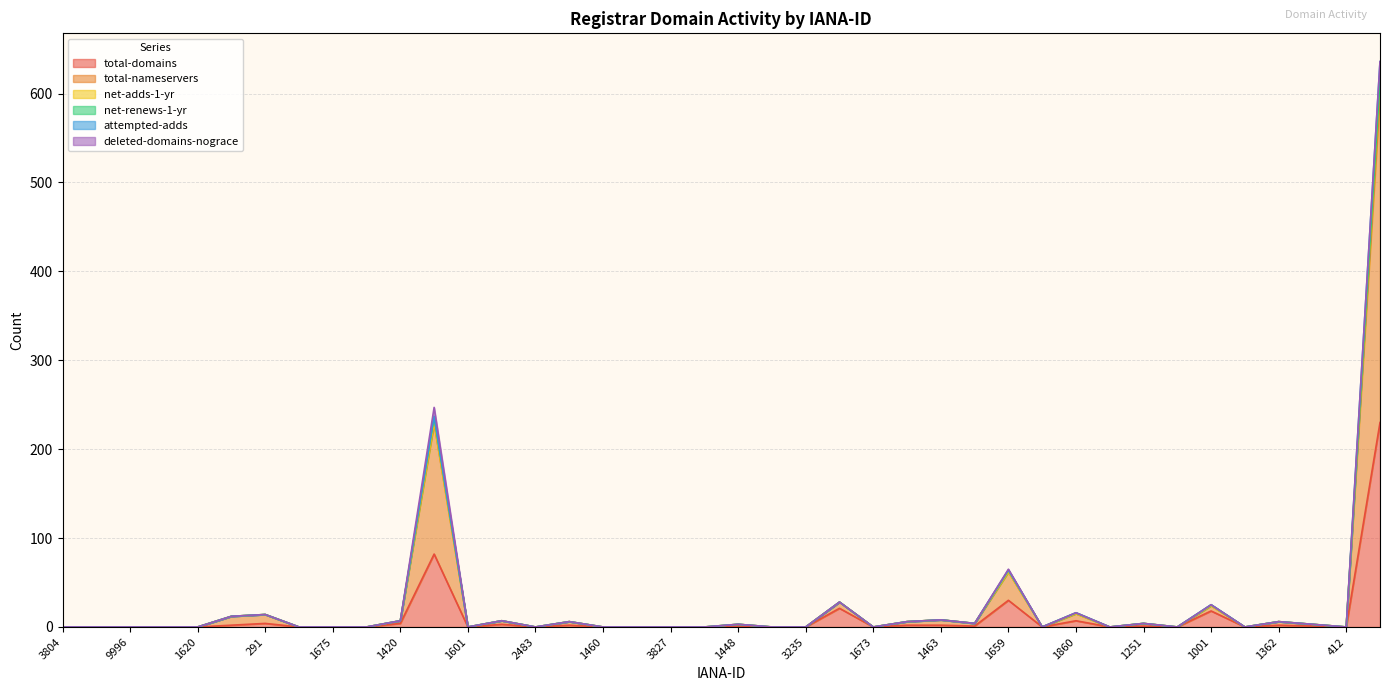

The attempted-adds series shows 8 at 9996. True or false?

False